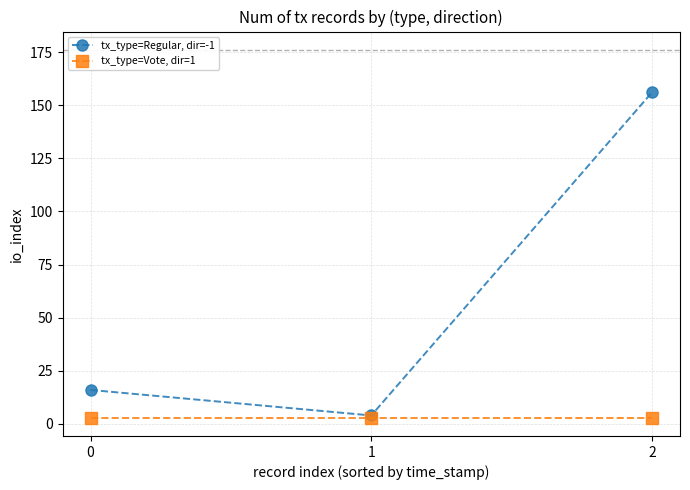

What is the difference between the tx_type=Regular, dir=-1 values at 2 and 0?

140